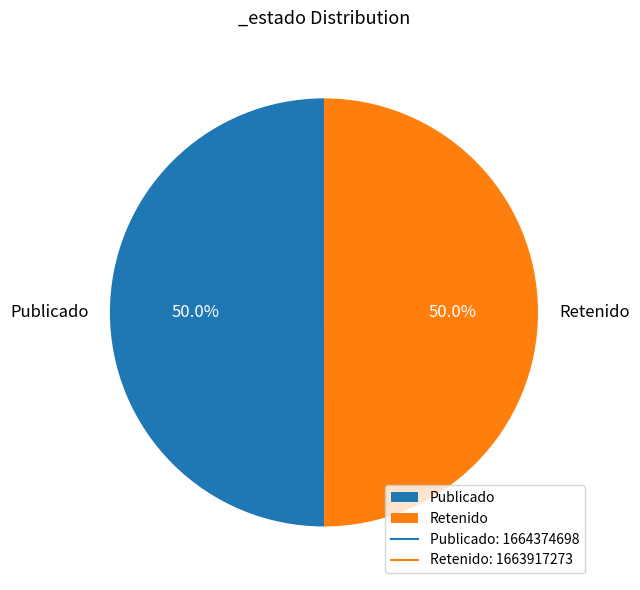

What is the ratio of the value at Publicado to the value at Retenido?

1.0